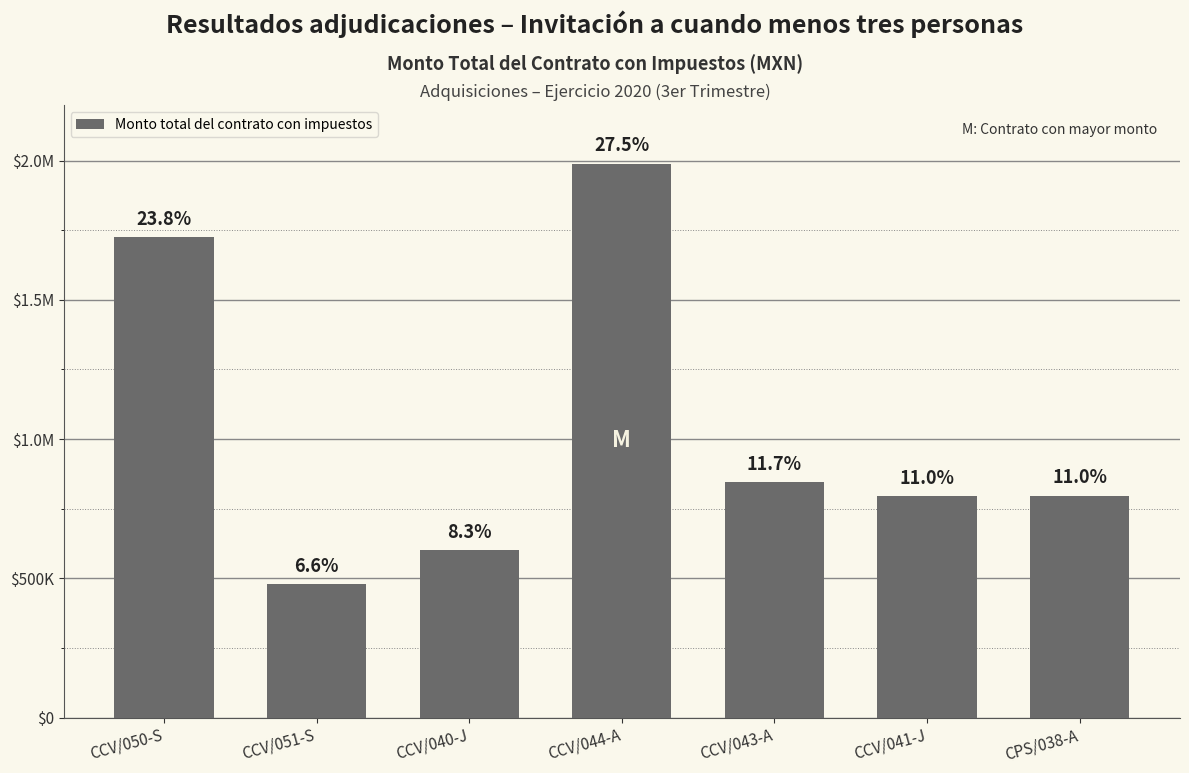

At which label does the data first exceed 797166?

CCV/050-S